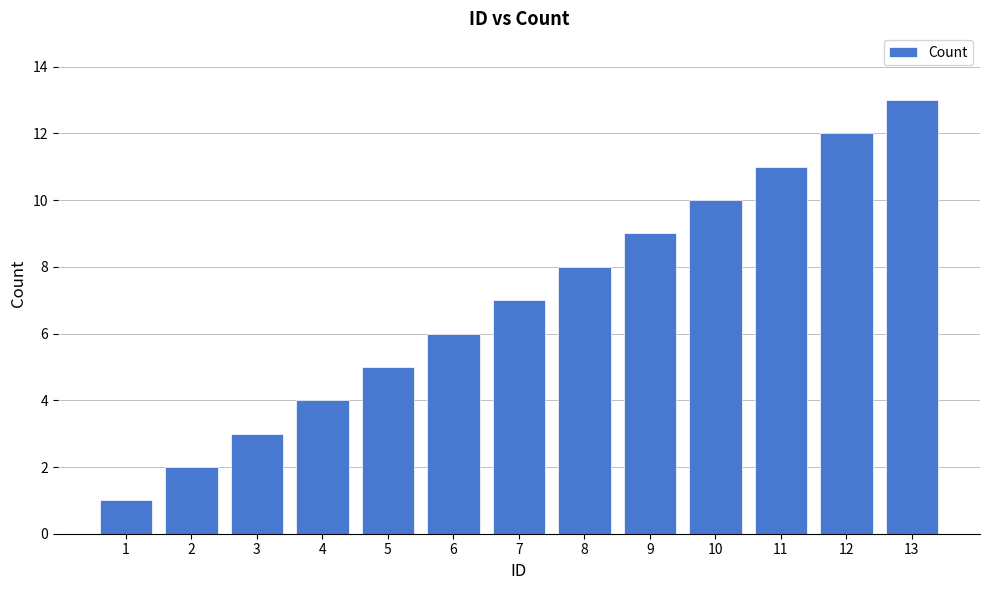

Between 3 and 10, which is larger?

10